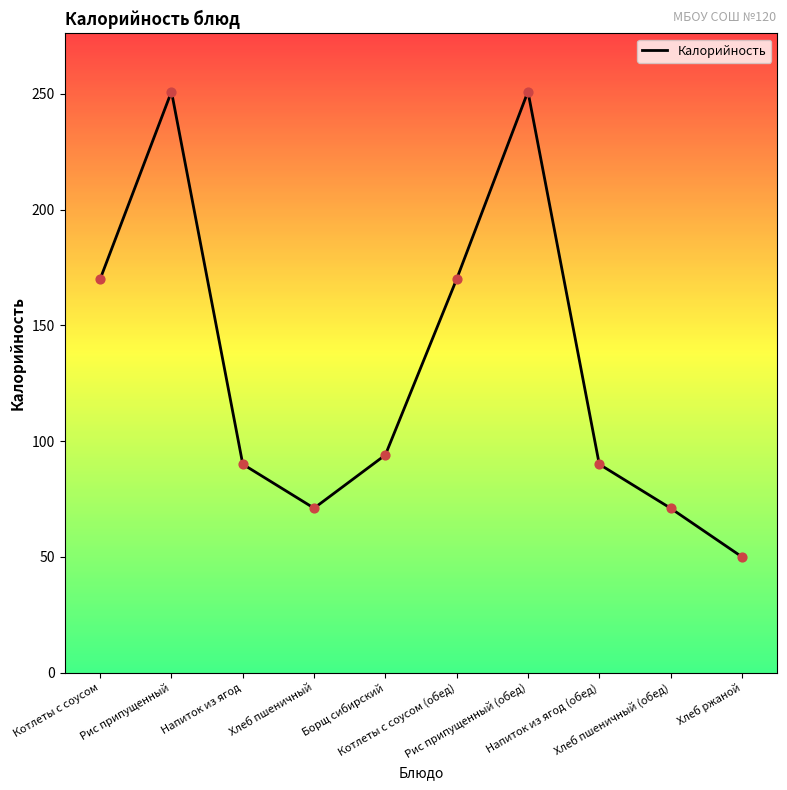

What is the change in value from Рис припущенный (обед) to Хлеб ржаной?

-201